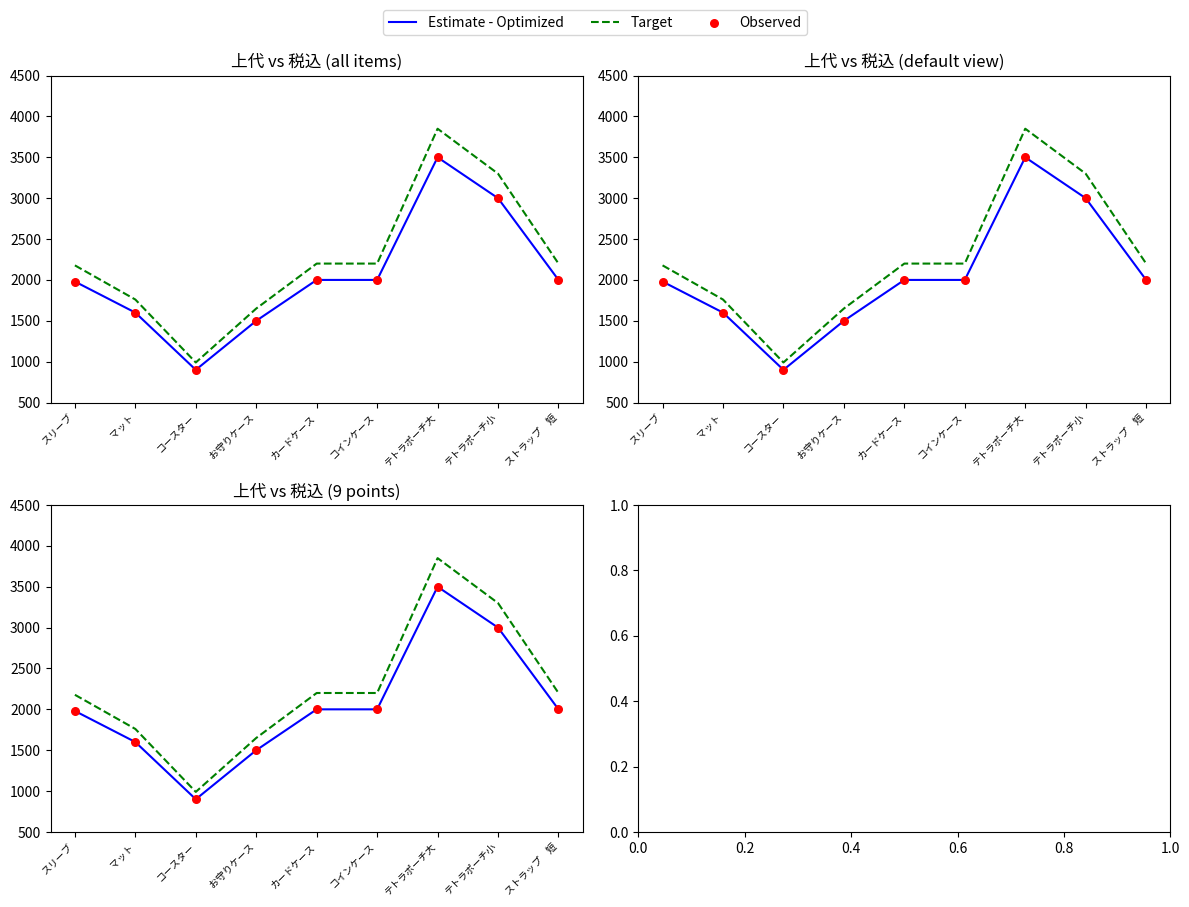

Which series contains the highest Y value?

Target